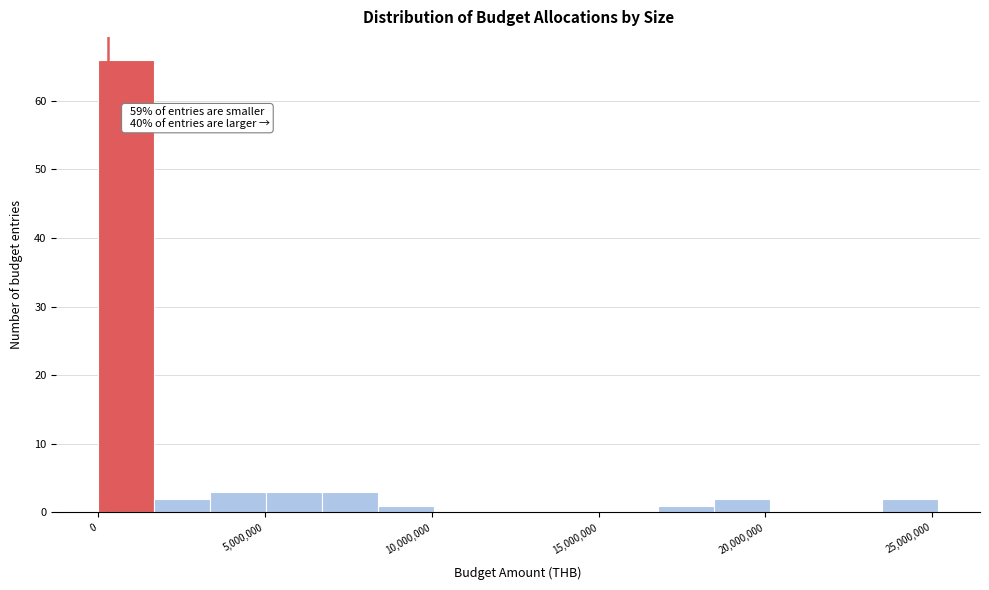

Around what value on the x-axis is the tallest bar? Give the approximate position of its centre, as read against the axis.

1000000